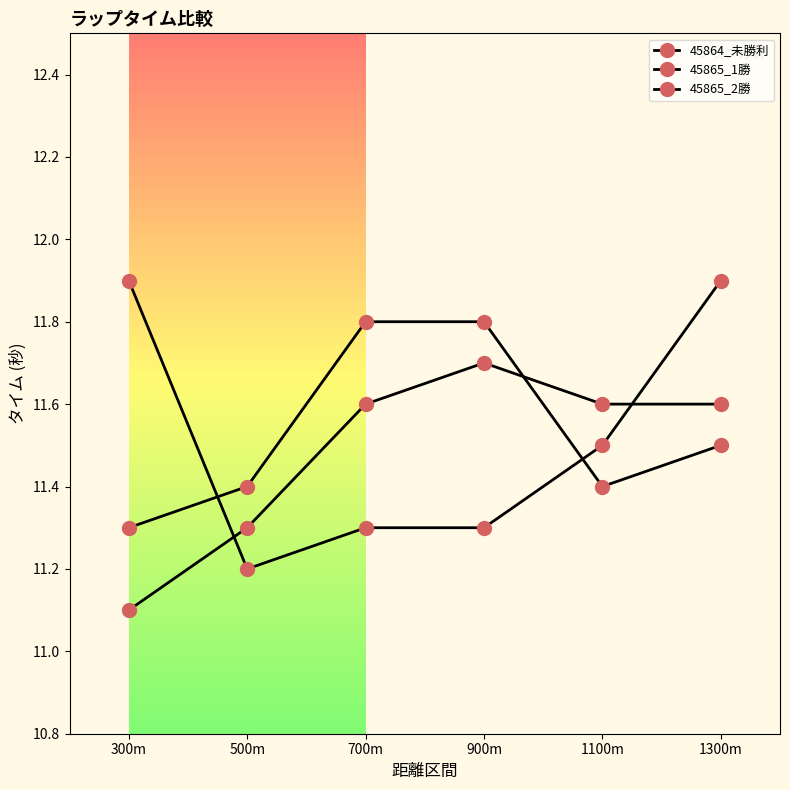

What is the minimum value for 45865_1勝?

11.3